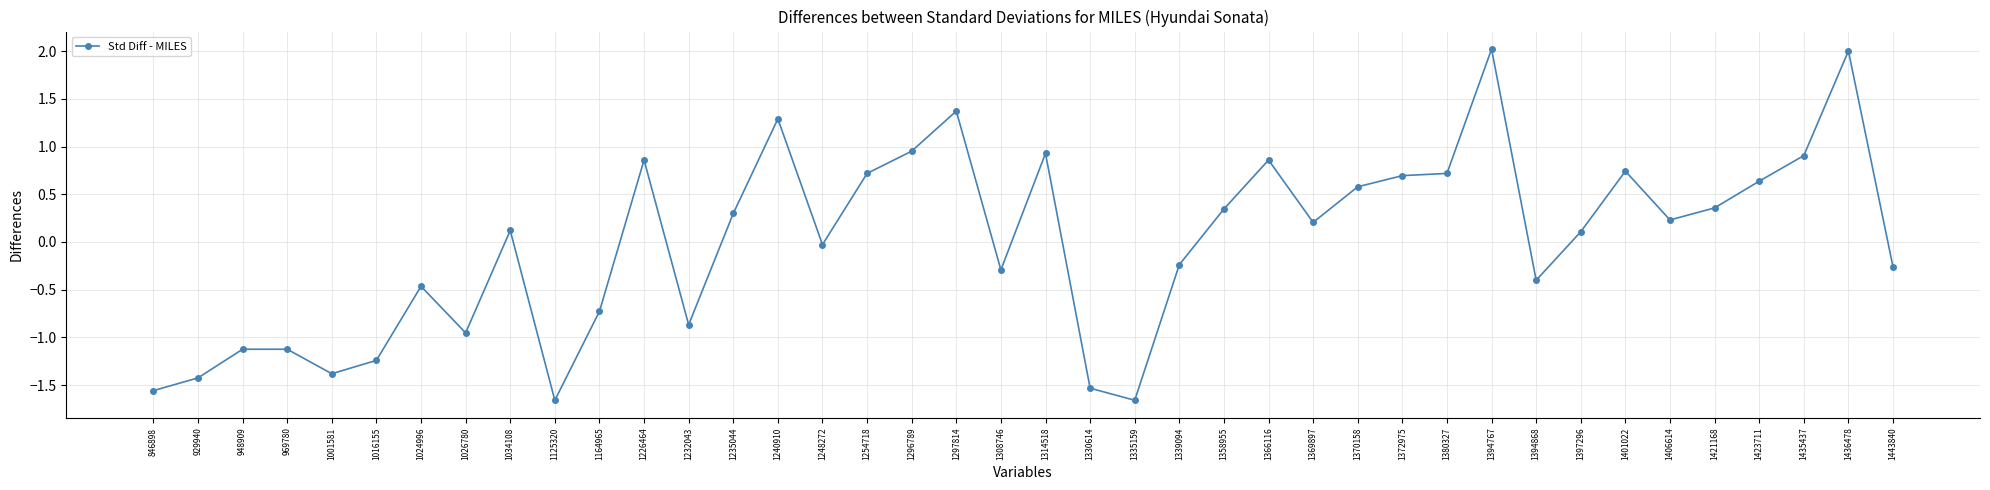

What is the sum of the values at 1034108 and 846898?

-1.4